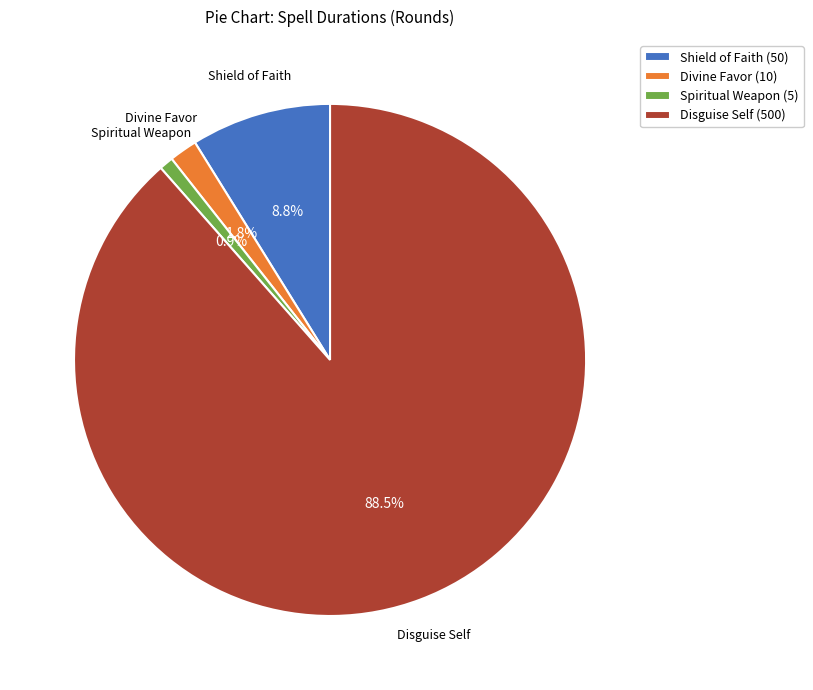

Do Shield of Faith (50) and Spiritual Weapon (5) together represent more than half of the pie?

No